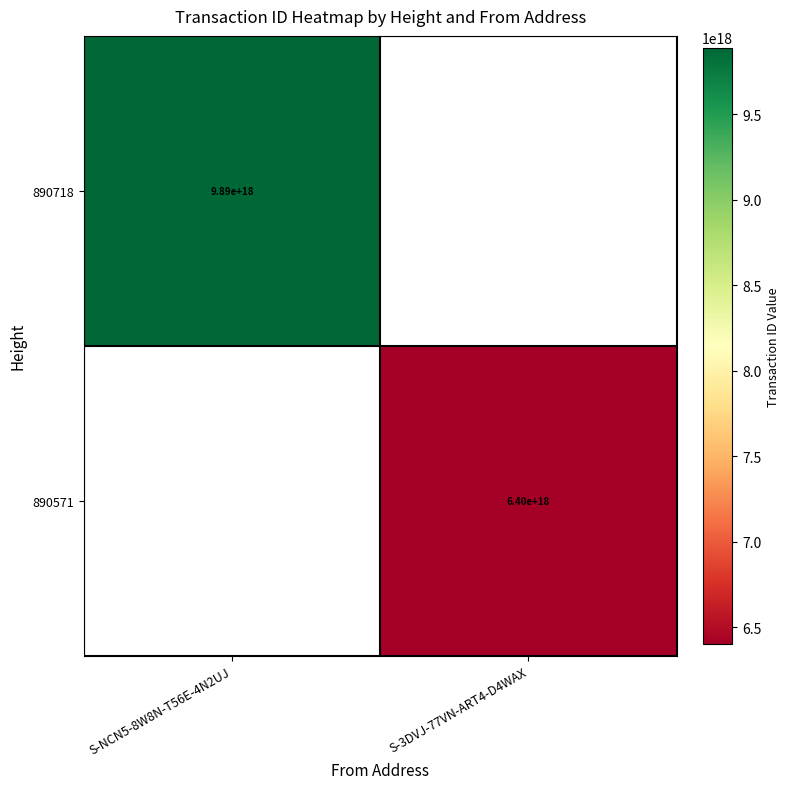

Is the value of 890718 at S-NCN5-8W8N-T56E-4N2UJ greater than the value of 890571 at S-3DVJ-77VN-ART4-D4WAX?

Yes